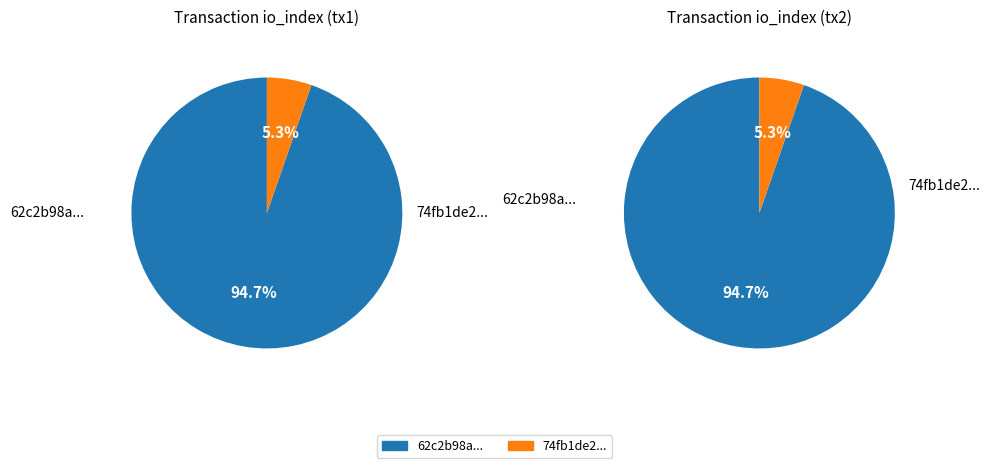

How many segments does this pie chart have?

2